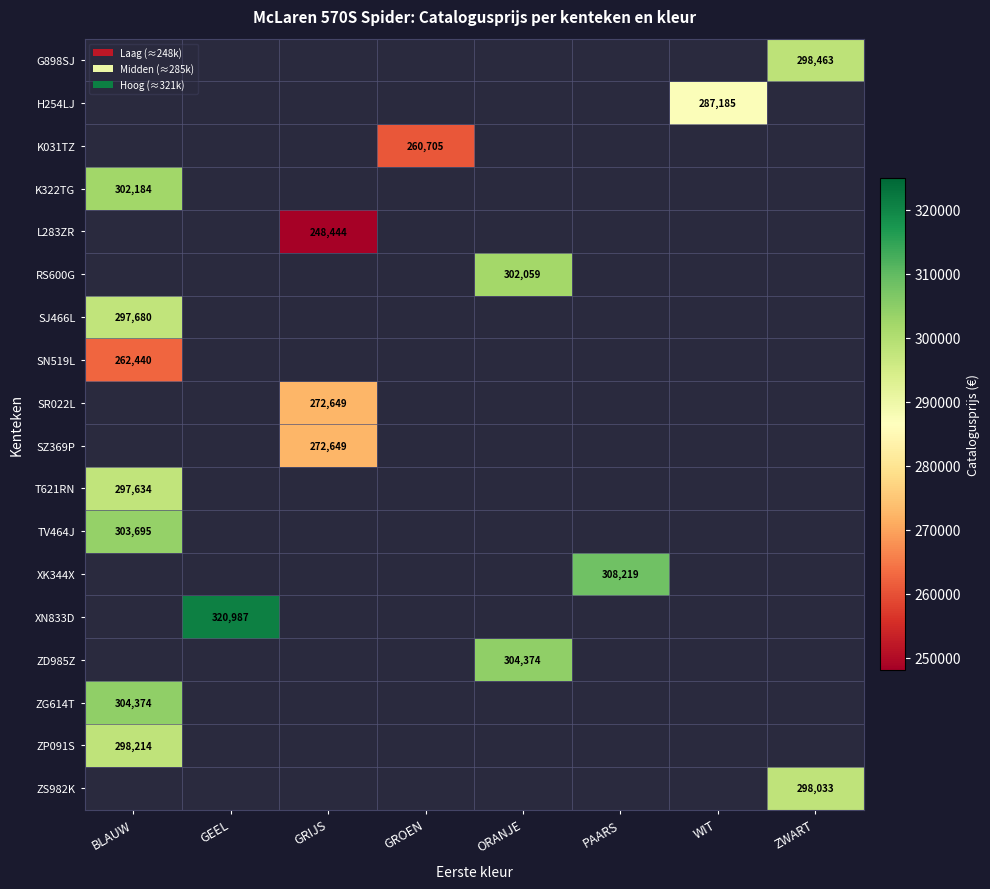

How many distinct data groups are displayed?

18